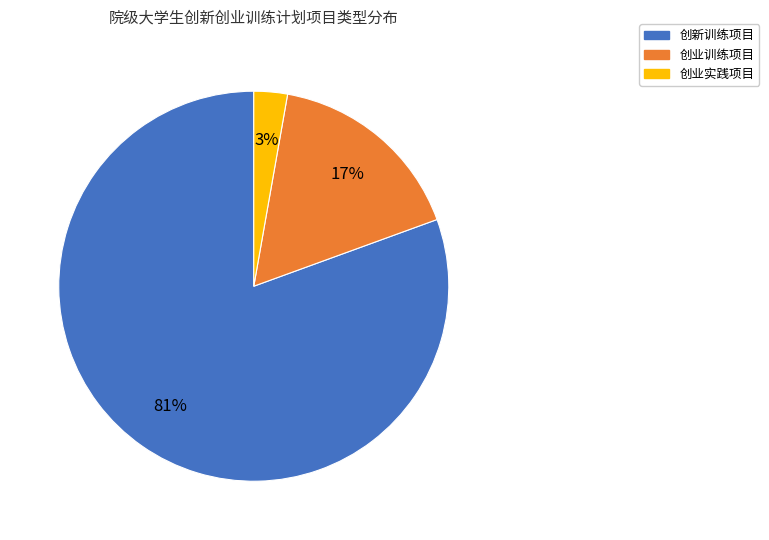

Is there any slice that represents more than half of the pie?

Yes